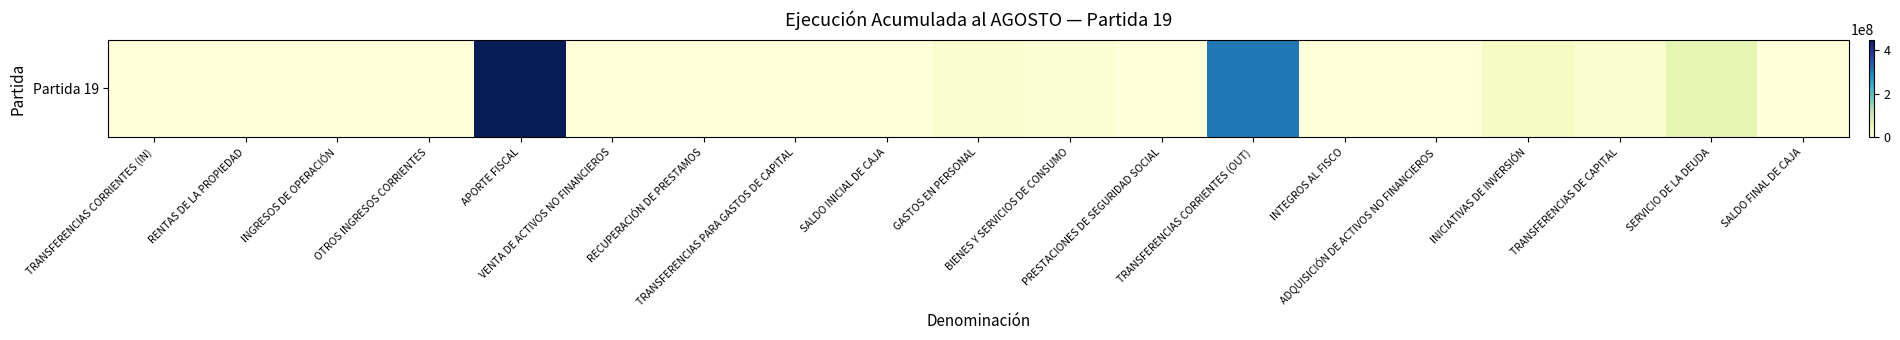

Reading right to left, extract all data points from this chart.

0	66509722	19148699	31324105	550796	85357	307975481	92305	8594914	18565633	0	0	87094	16470	449915993	503680	632657	34299	0